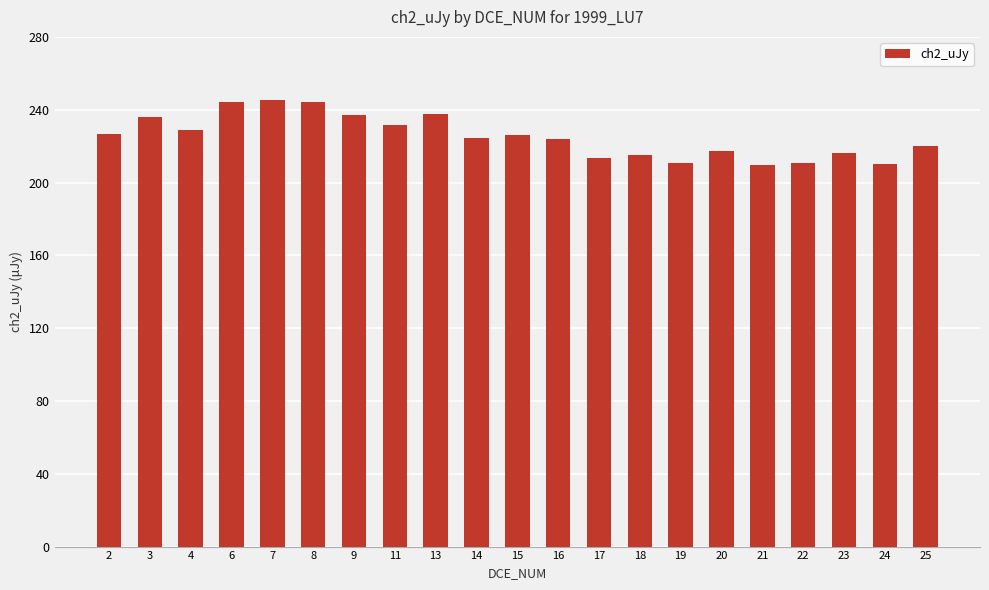

How many values exceed 224?

11